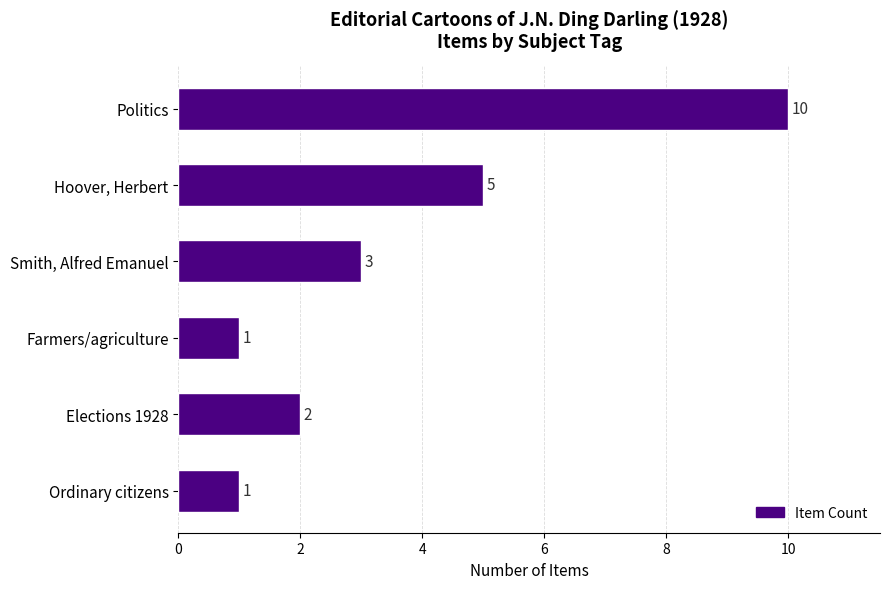

Where is the data nearest to the value 5?

Hoover, Herbert